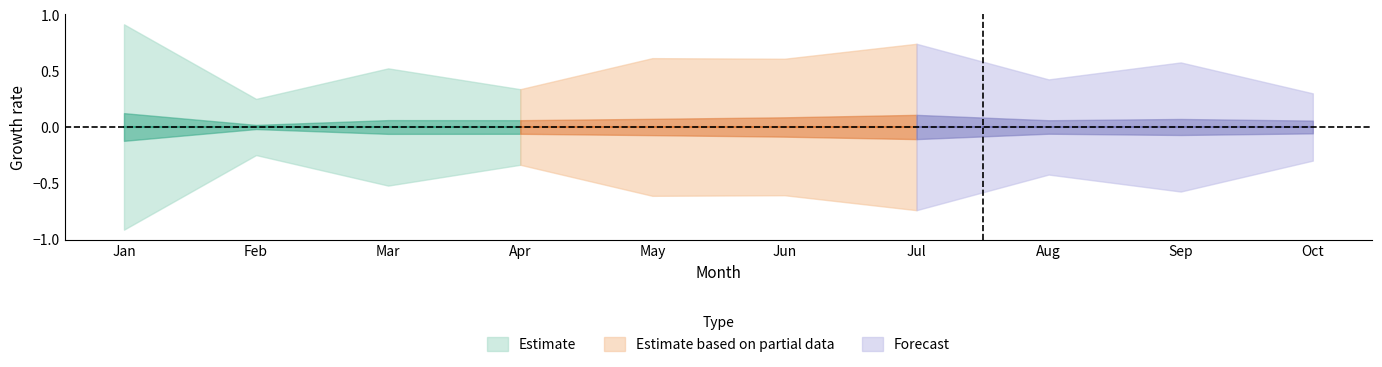

What is the spread (max minus min) of values at Jun?

0.5